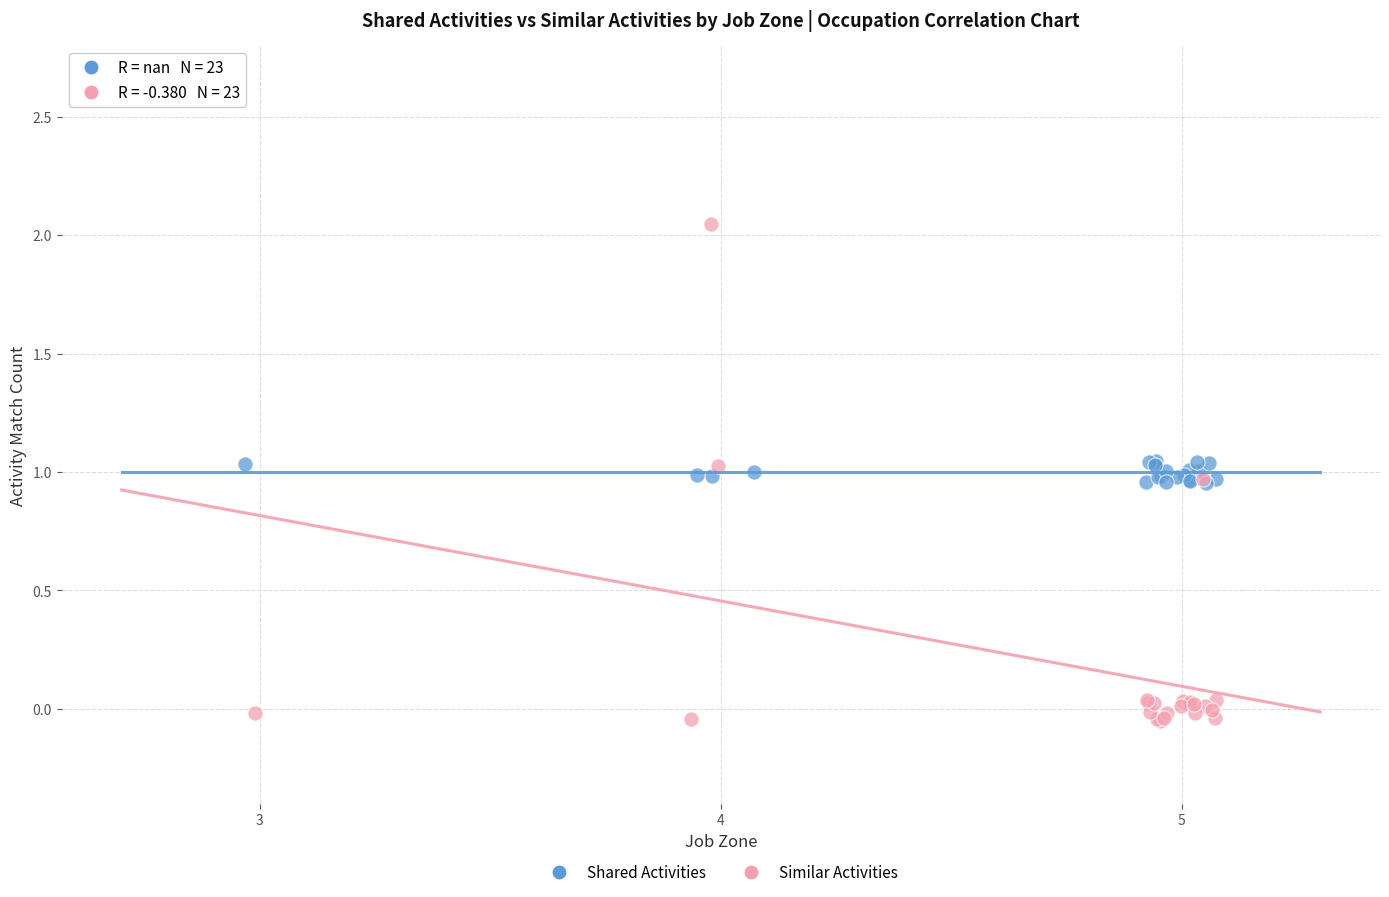

Which series contains the highest Y value?

Similar Activities